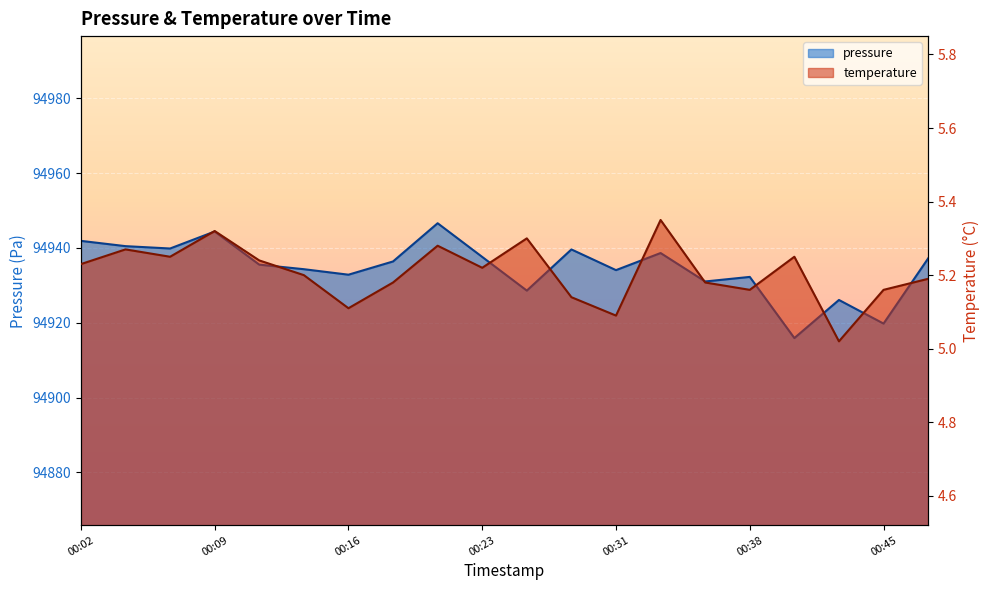

Reading left to right, extract all data points from this chart.

pressure: 00:02=94941.9	00:04=94940.5	00:06=94939.8	00:09=94944.4	00:11=94935.5	00:14=94934.3	00:16=94932.8	00:19=94936.4	00:21=94946.6	00:23=94937.6	00:26=94928.6	00:28=94939.6	00:31=94934.1	00:33=94938.6	00:36=94931.0	00:38=94932.2	00:40=94915.9	00:43=94926.1	00:45=94919.8	00:48=94937.2
temperature: 00:02=5.2	00:04=5.3	00:06=5.2	00:09=5.3	00:11=5.2	00:14=5.2	00:16=5.1	00:19=5.2	00:21=5.3	00:23=5.2	00:26=5.3	00:28=5.1	00:31=5.1	00:33=5.3	00:36=5.2	00:38=5.2	00:40=5.2	00:43=5.0	00:45=5.2	00:48=5.2